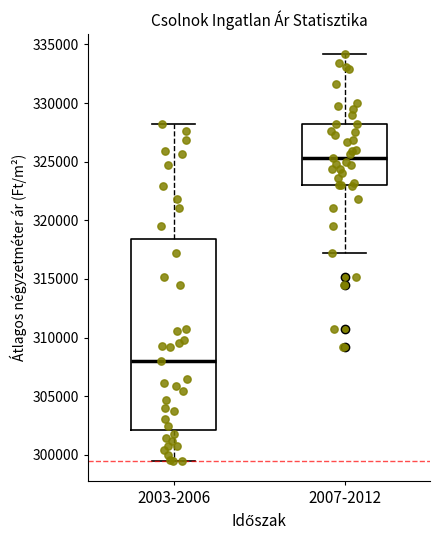

Comparing the boxes themselves (not the whiskers), which one is the tallest?

2003-2006